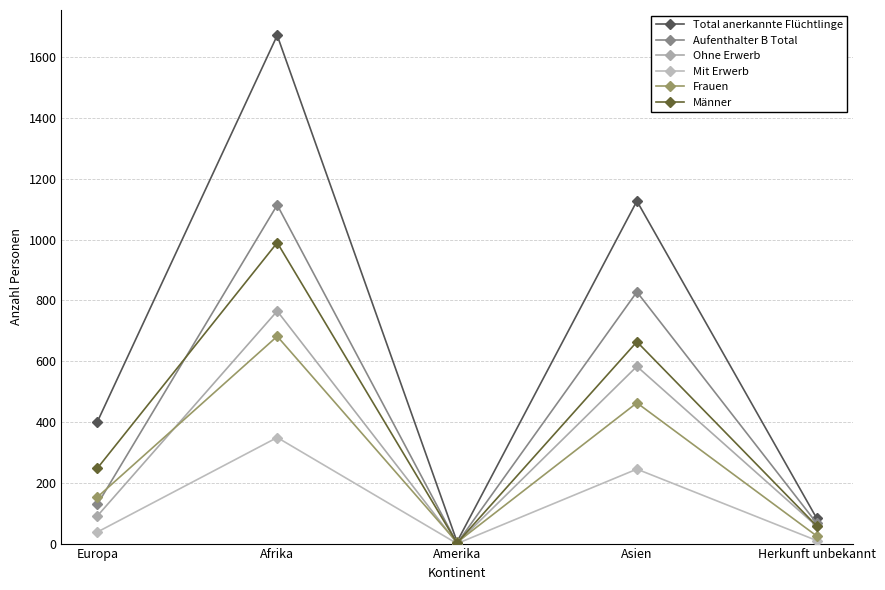

At Asien, list the series in order from largest to smallest.

Total anerkannte Flüchtlinge, Aufenthalter B Total, Männer, Ohne Erwerb, Frauen, Mit Erwerb